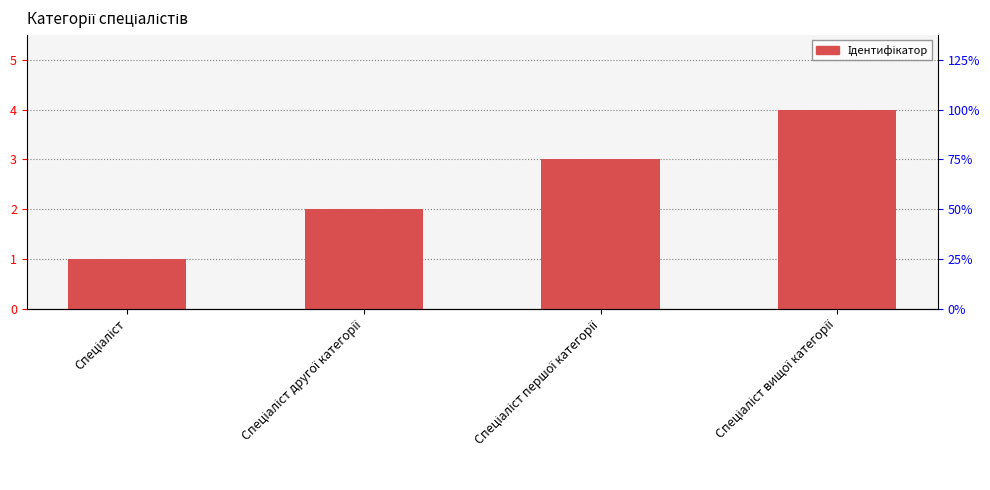

What is the value of the 2nd bar from the left?

2